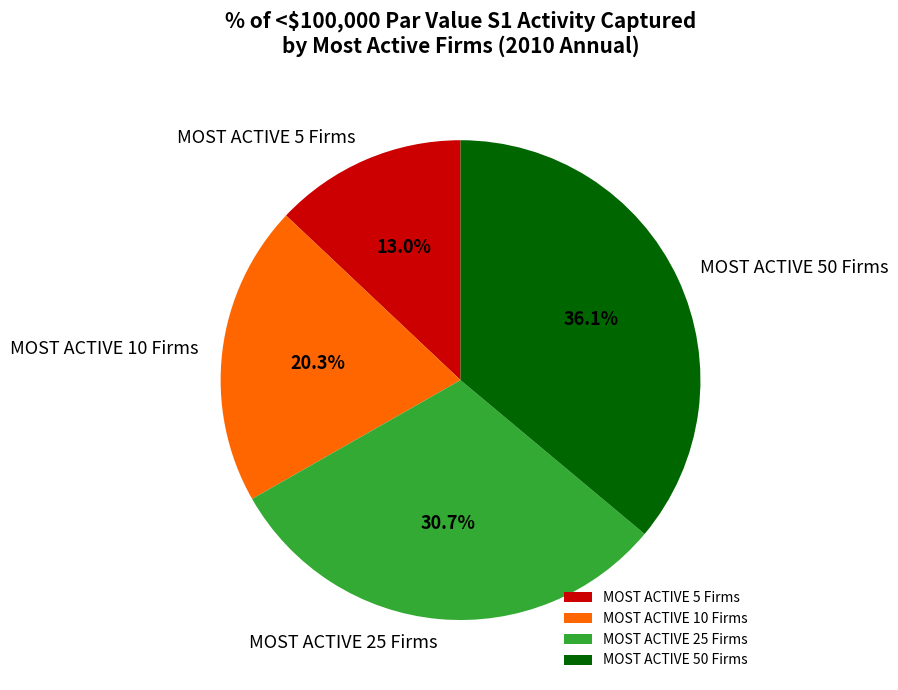

Is there any slice that represents more than half of the pie?

No